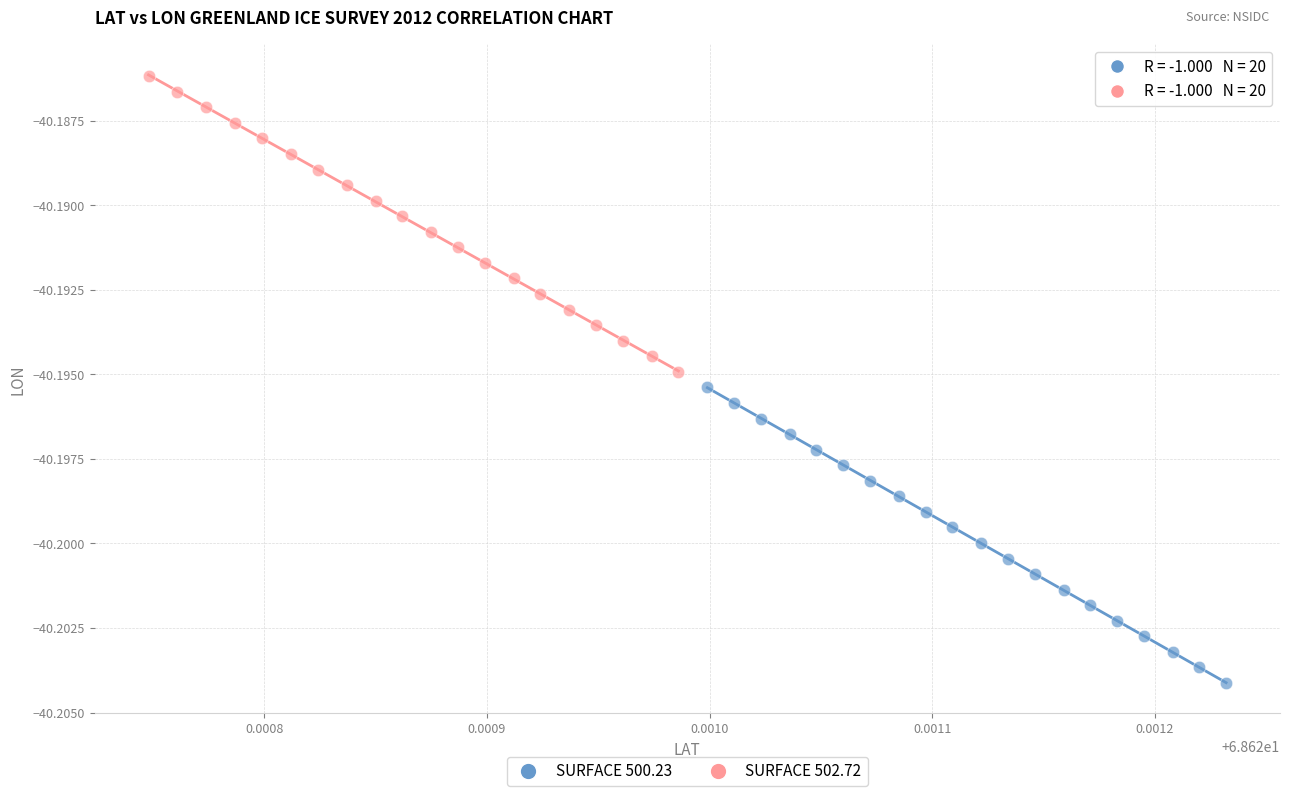

Which series contains the highest Y value?

SURFACE 502.72